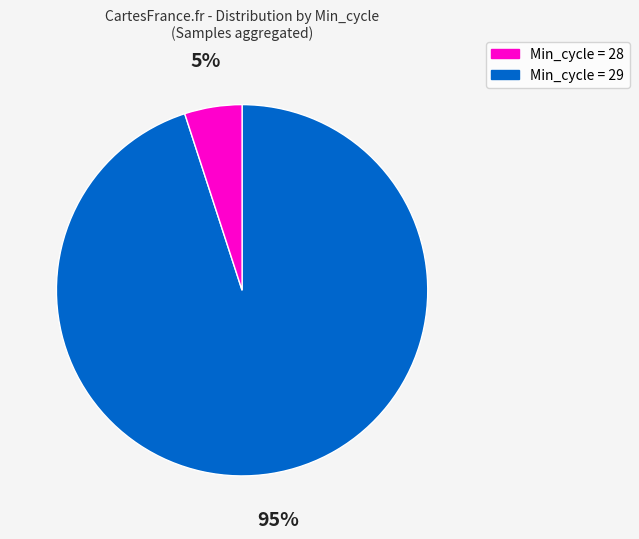

To the nearest percent, what is the average slice percentage?

50%